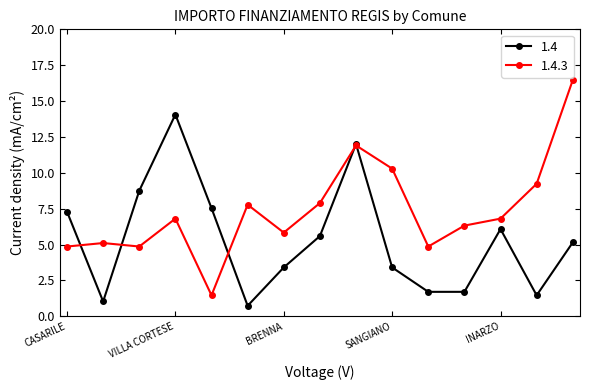

What is the highest value of the 1.4.3 series?

16.5